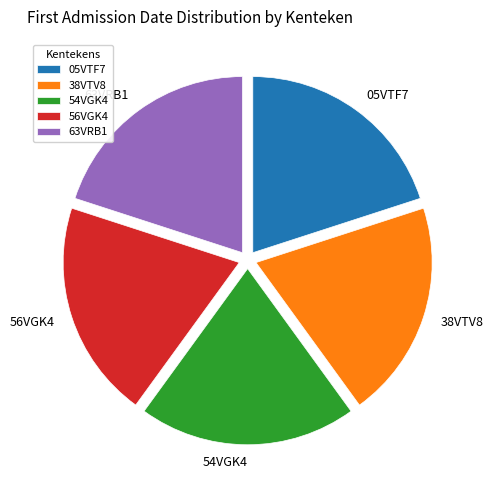

What is the ratio of the value at 38VTV8 to the value at 05VTF7?

1.0